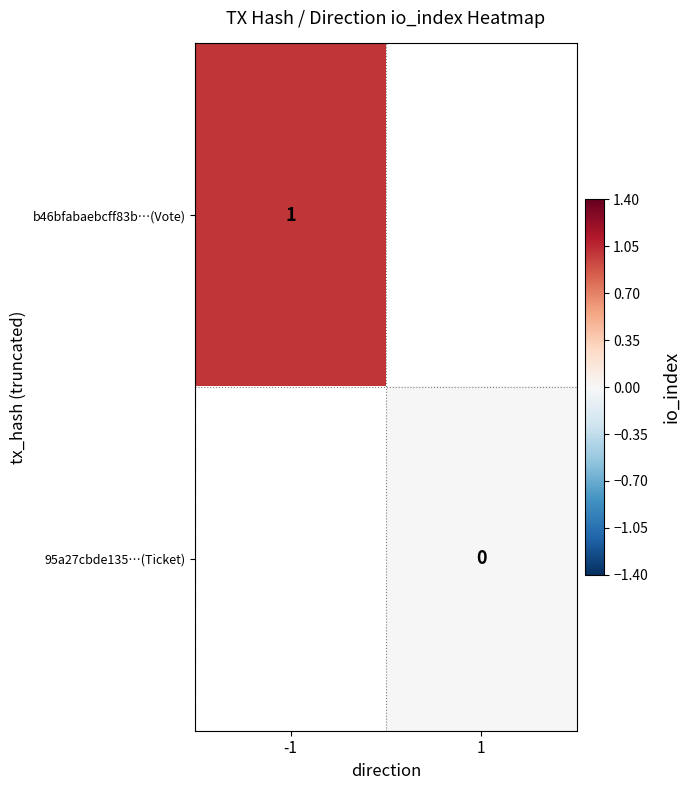

Is the value of b46bfabaebcff83b…(Vote) at -1 greater than the value of 95a27cbde135…(Ticket) at 1?

Yes